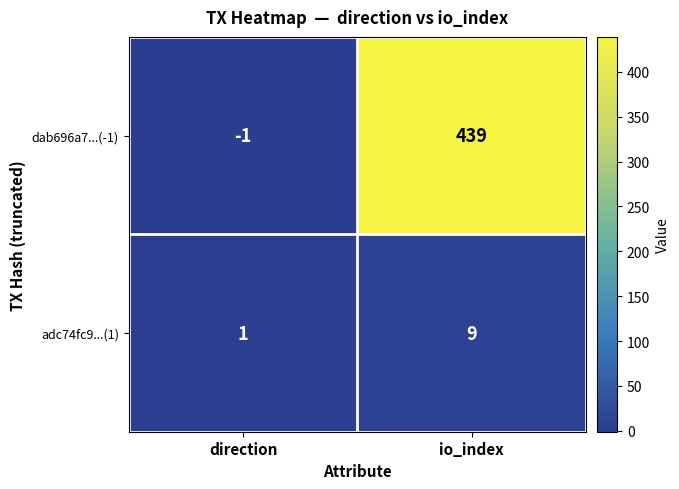

What value does the adc74fc9...(1) series have at io_index?

9